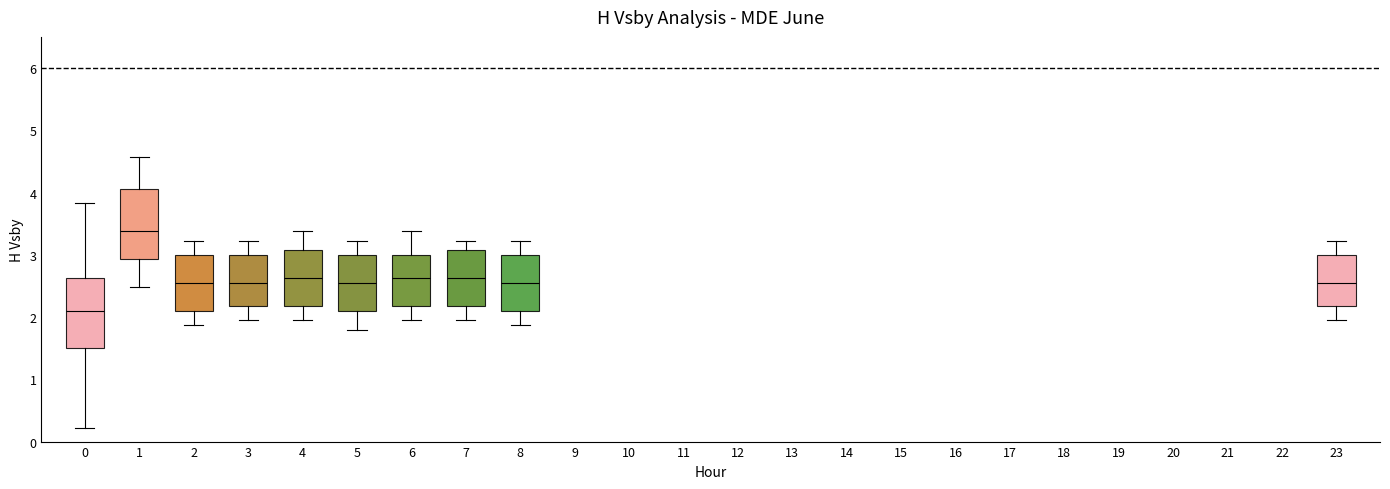

Where is the lower edge of the box at x = 4 on the y-axis? The values are not printed on the chart, so give them approximately, as read against the axis.

2.2